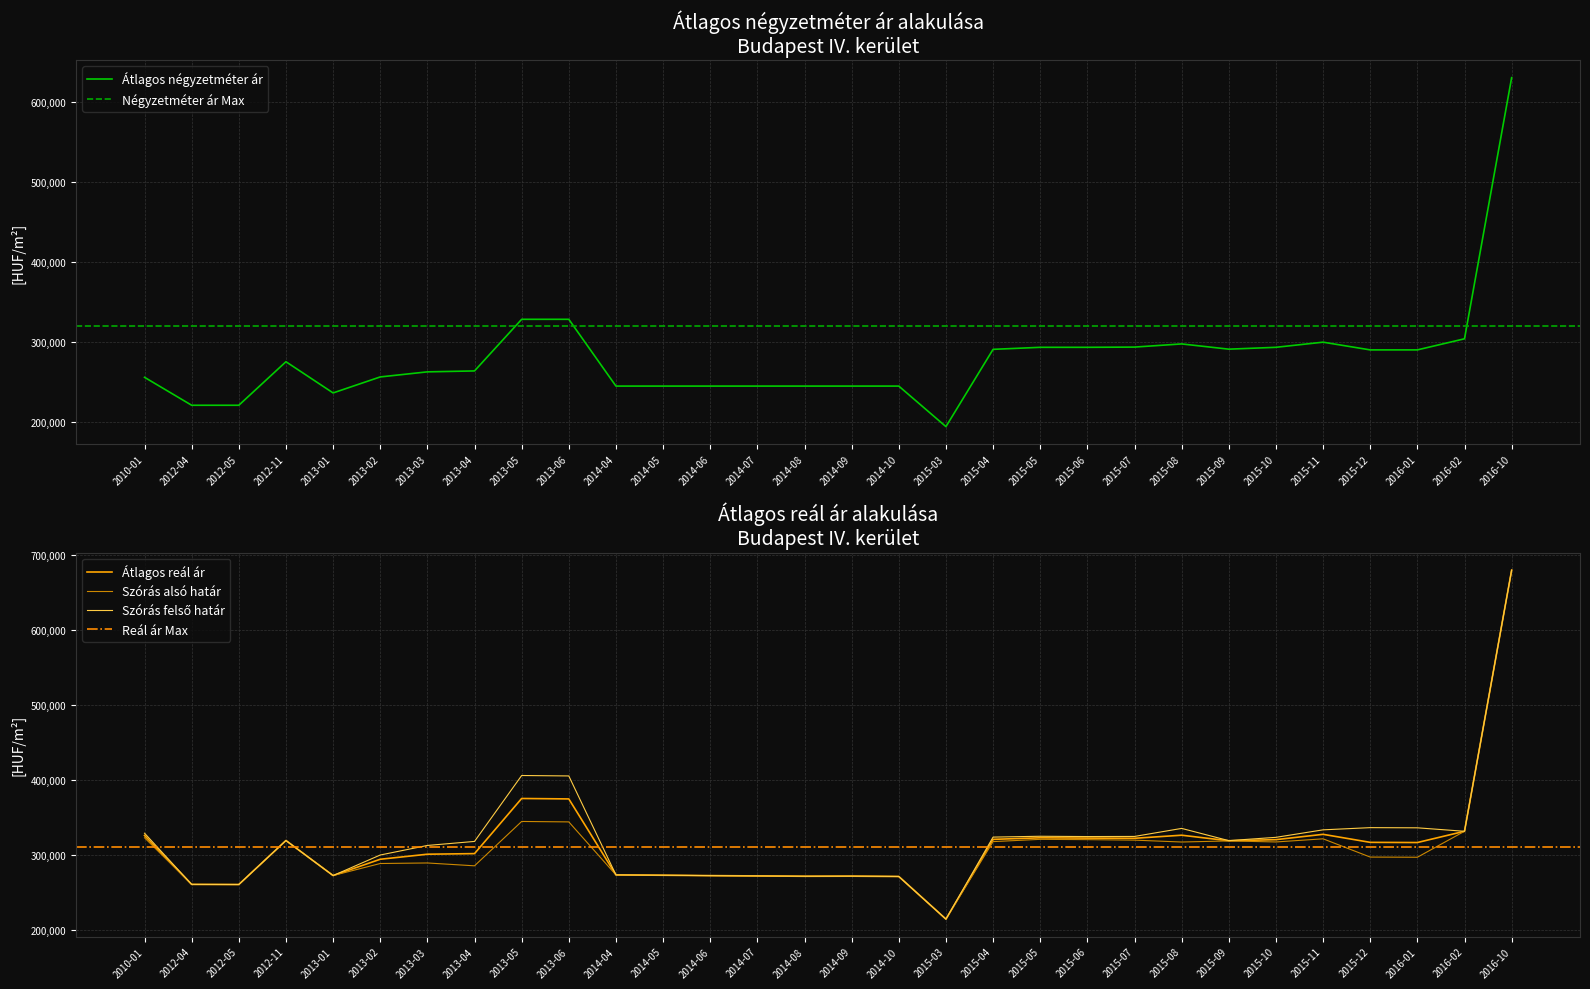

What is the value of the Szórás felső határ point at the 8th from the left?

318098